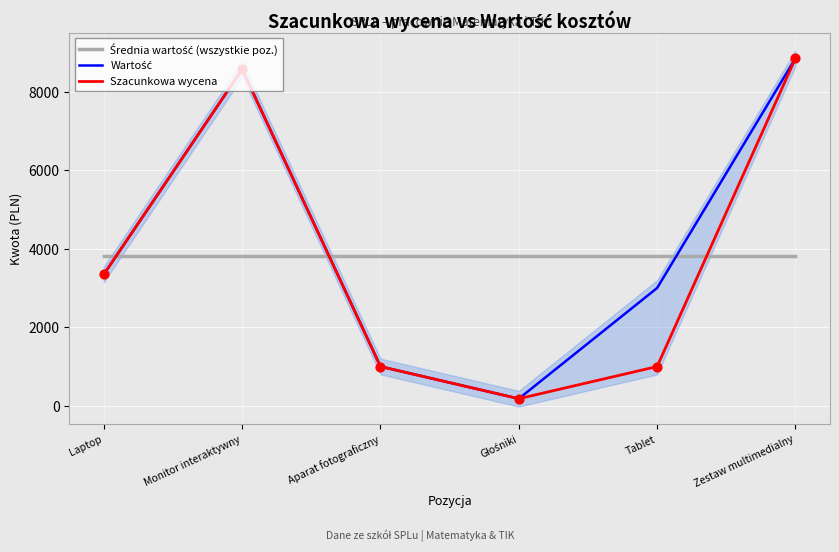

At which category is the sum across all series the highest?

Zestaw multimedialny